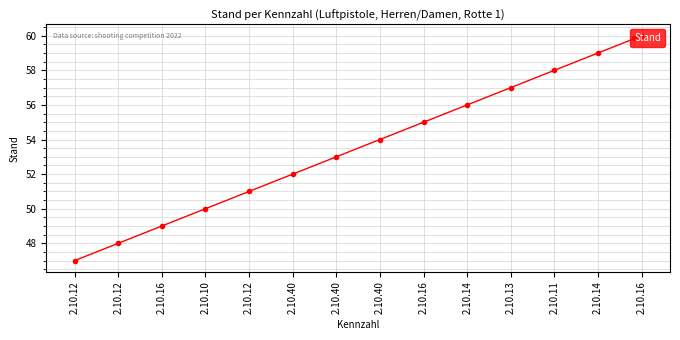

List the labels in order of value, largest first.

2.10.16, 2.10.14, 2.10.11, 2.10.13, 2.10.14, 2.10.16, 2.10.40, 2.10.40, 2.10.40, 2.10.12, 2.10.10, 2.10.16, 2.10.12, 2.10.12